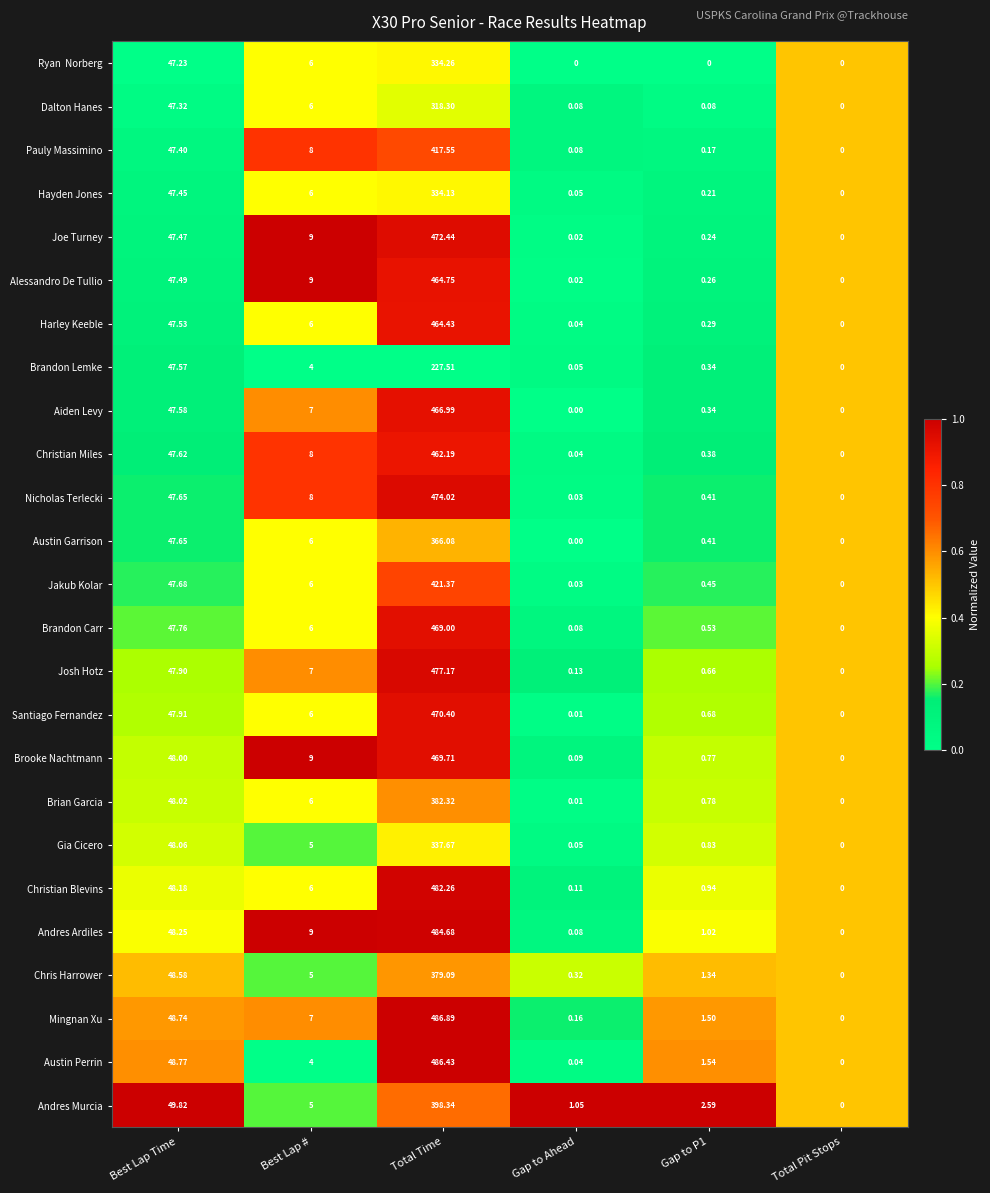

Which series has the largest total across all categories?

Mingnan Xu